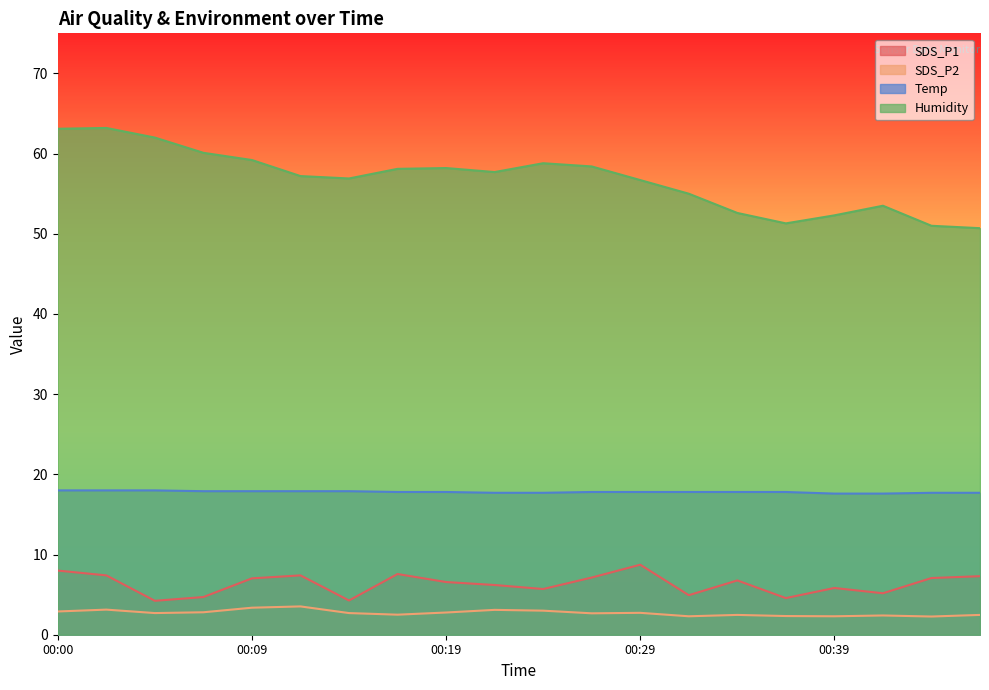

At which label is Humidity closest to 56?

00:29